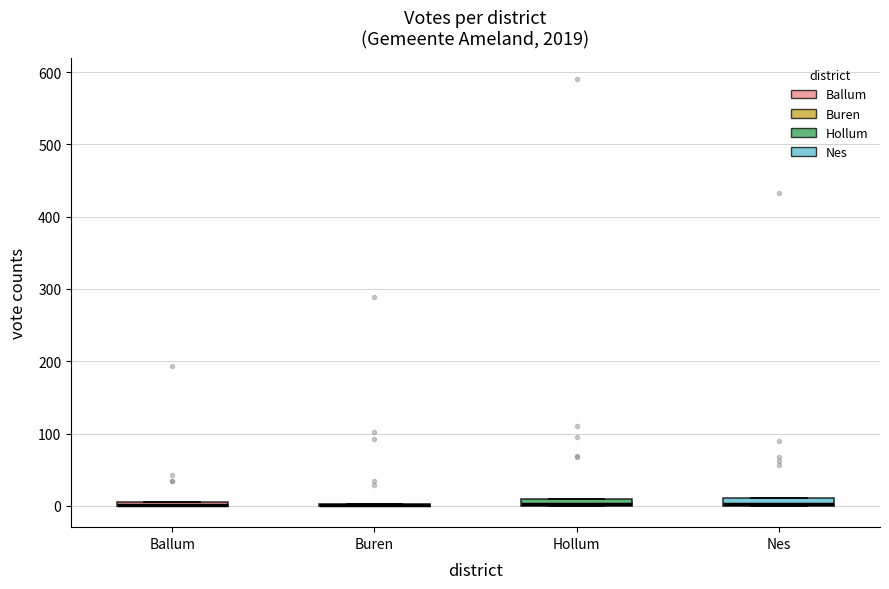

Where is the upper edge of the box for Nes on the y-axis? The values are not printed on the chart, so give them approximately, as read against the axis.

10